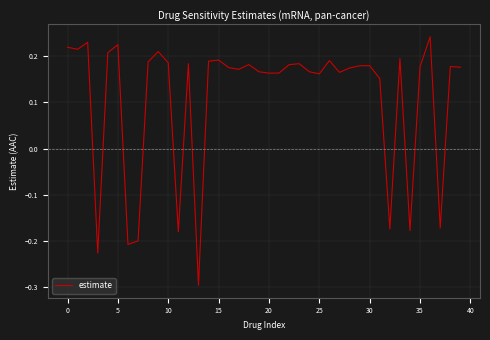

What is the smallest value displayed?

-0.3